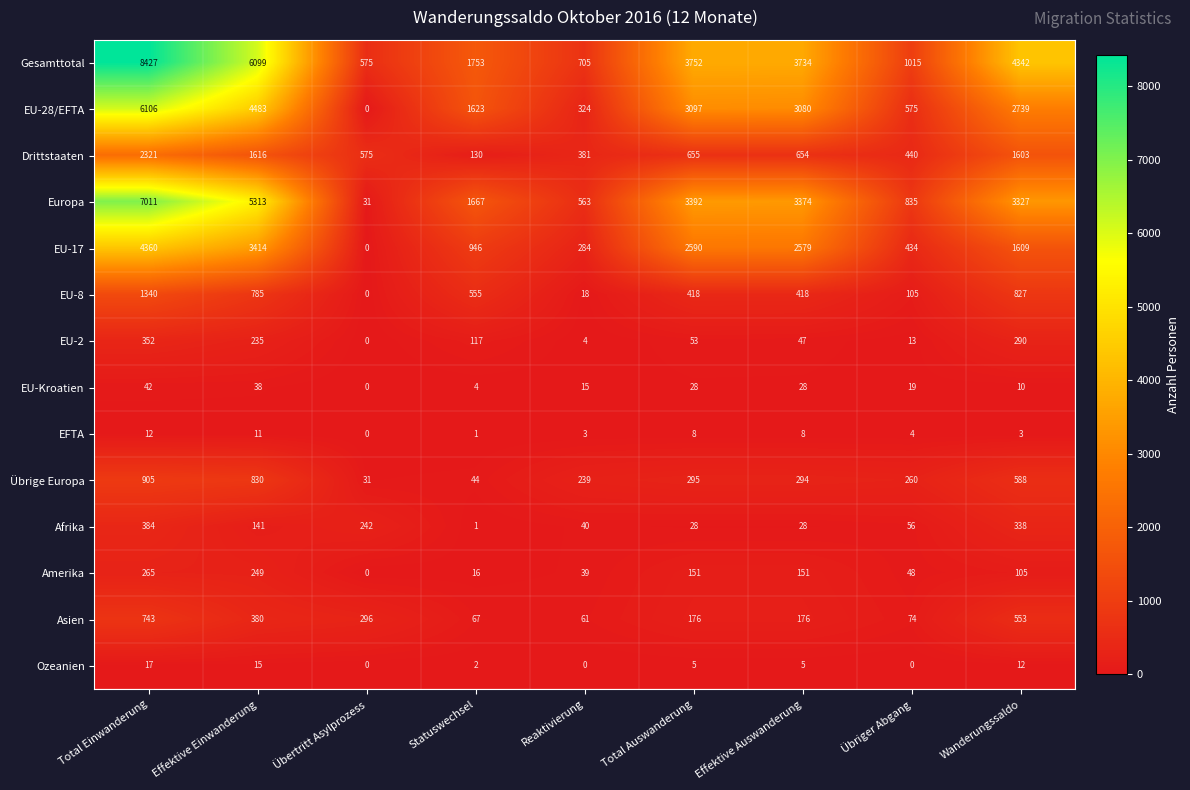

What is the difference between the highest and lowest values at Total Einwanderung?

8415